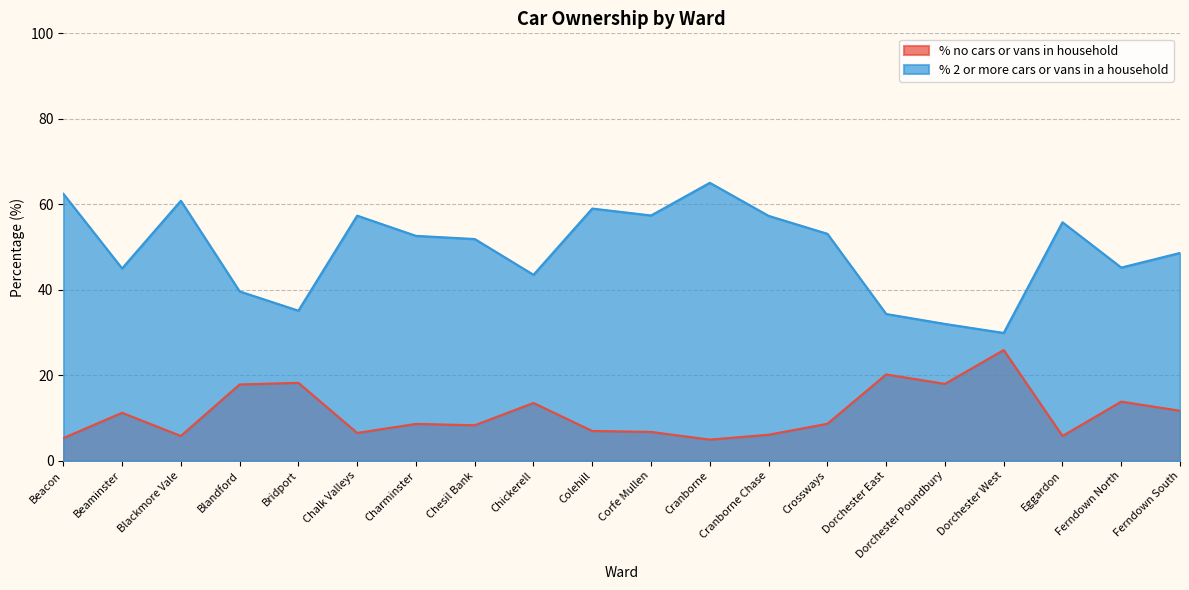

At how many categories does at least one series exceed 30?

19